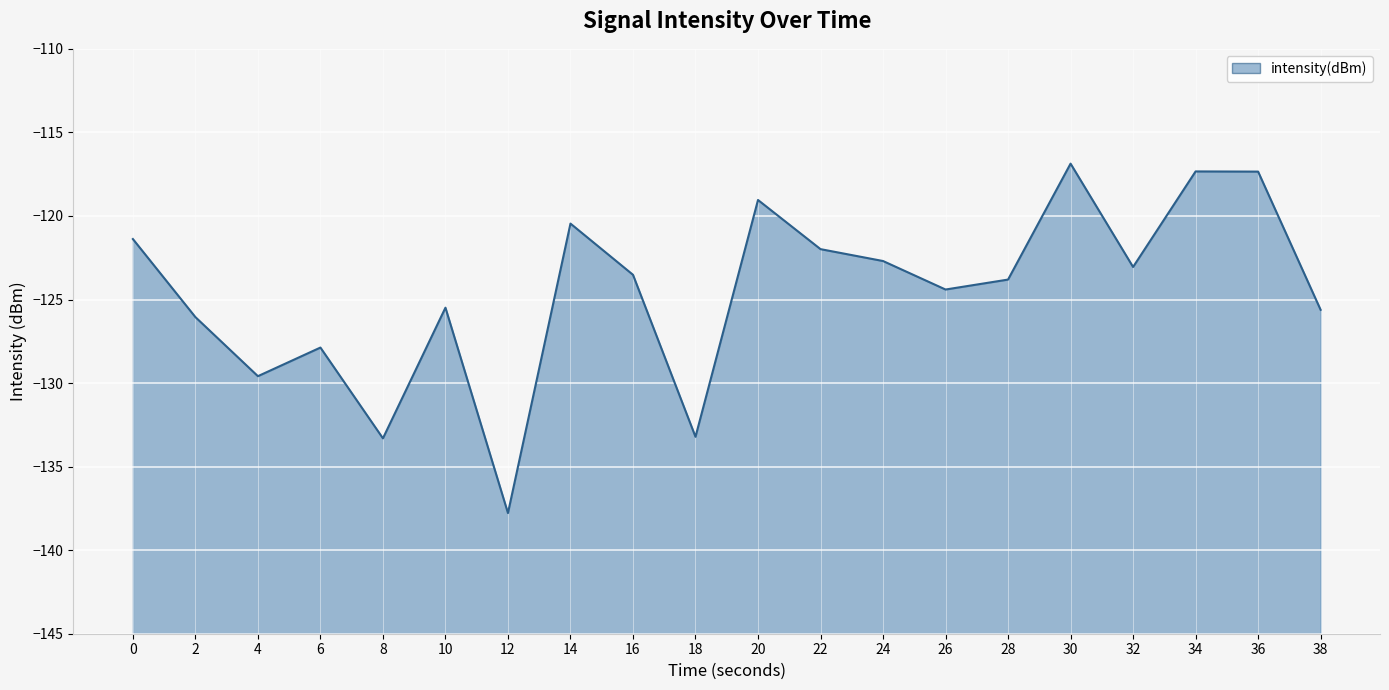

How many lines are shown in the chart?

1